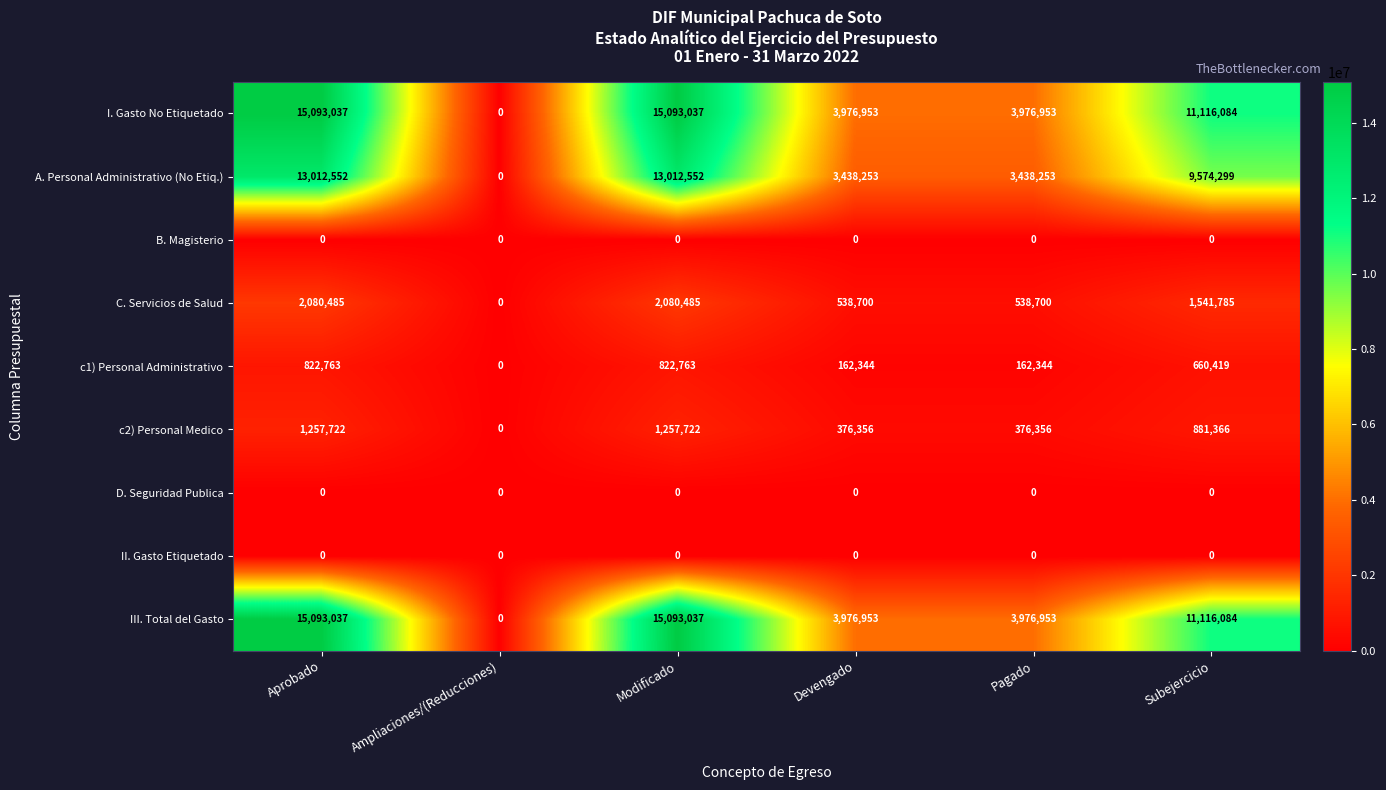

What is the difference between the highest and lowest values at Subejercicio?

11116084